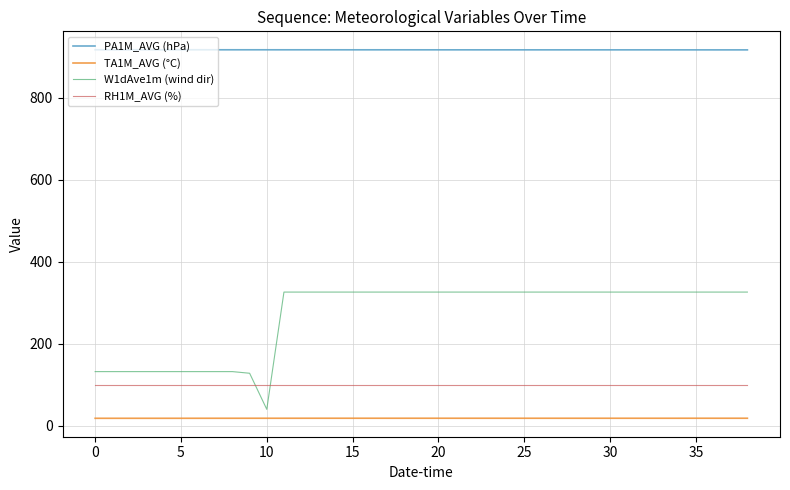

Rank the series by their maximum value, from lowest to highest.

TA1M_AVG (°C), RH1M_AVG (%), W1dAve1m (wind dir), PA1M_AVG (hPa)